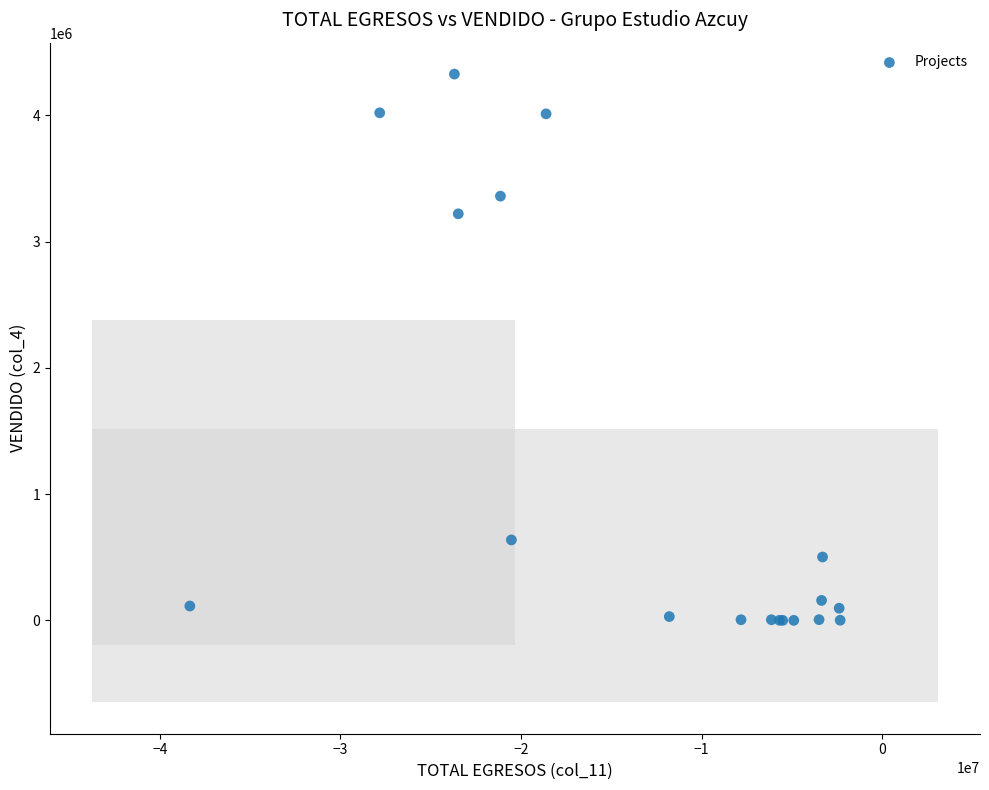

What Y value in the scatter plot is closest to 2164033?

3220953.9